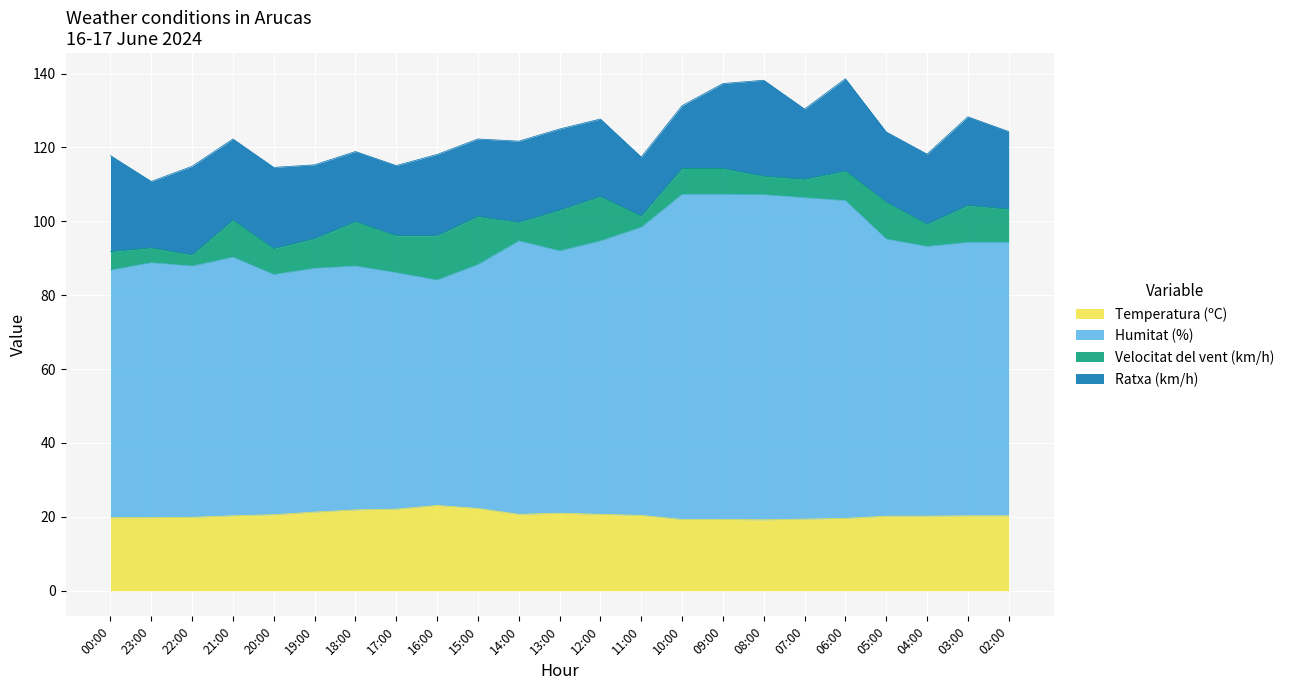

Which category has the highest value in the Temperatura (ºC) series?

16:00